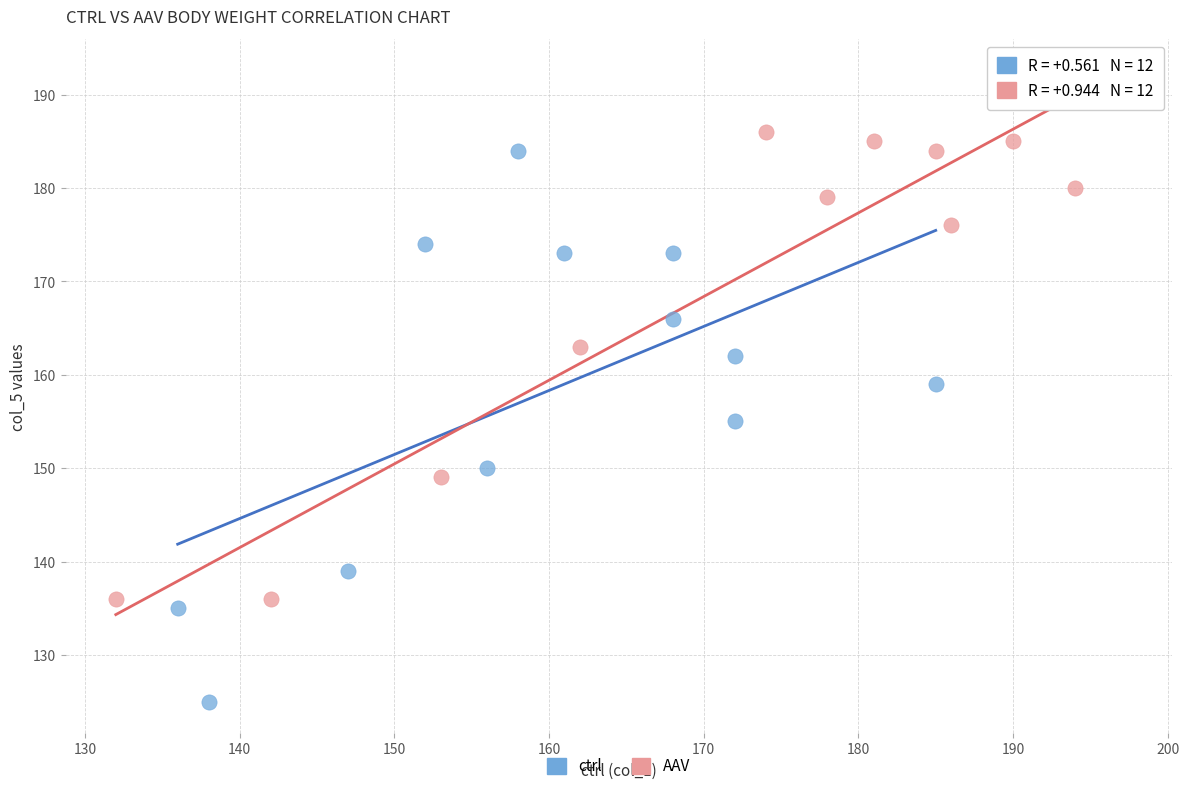

Which series has the widest spread of Y values?

ctrl